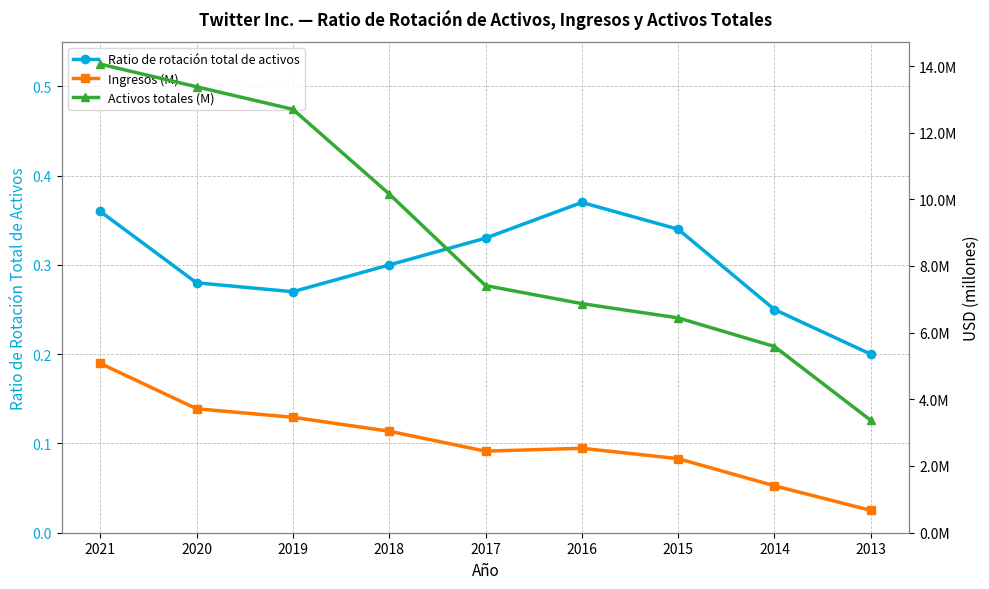

At which category is the sum across all series the highest?

2021